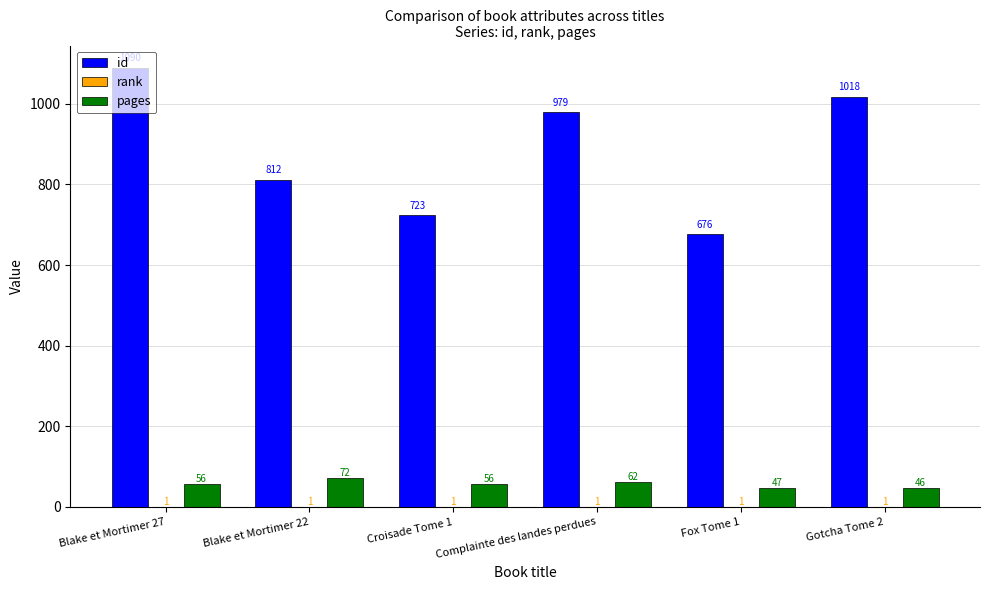

What is the maximum value for pages?

72